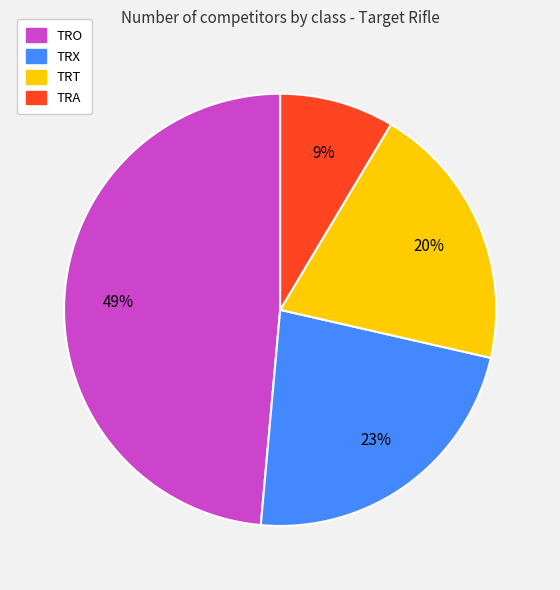

Is there any slice that represents more than half of the pie?

No